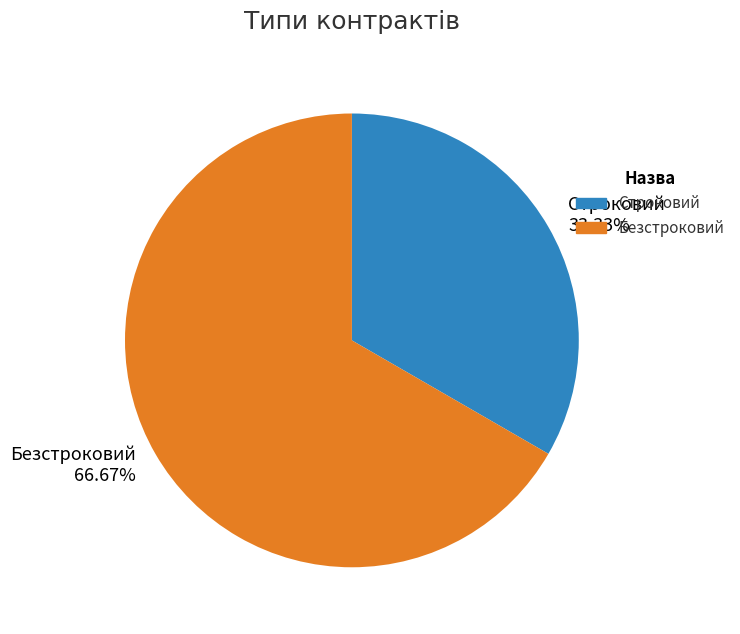

Rank the categories by value from highest to lowest.

Безстроковий, Строковий